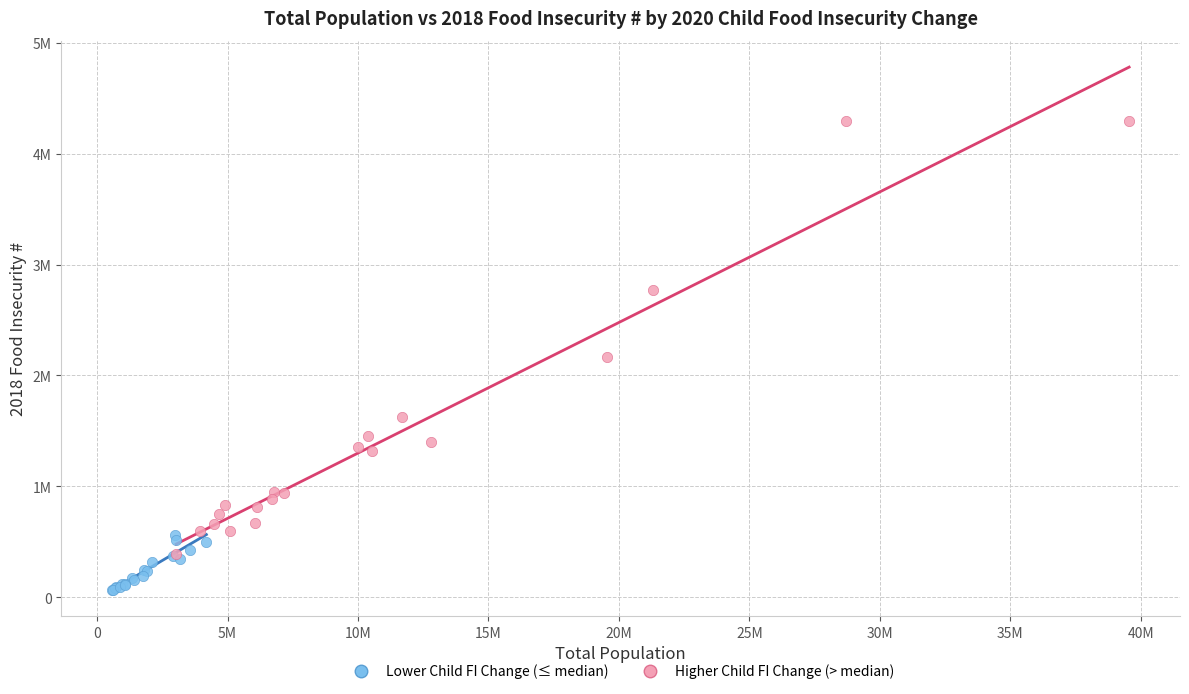

Which series reaches the maximum Y coordinate?

Higher Child FI Change (> median)